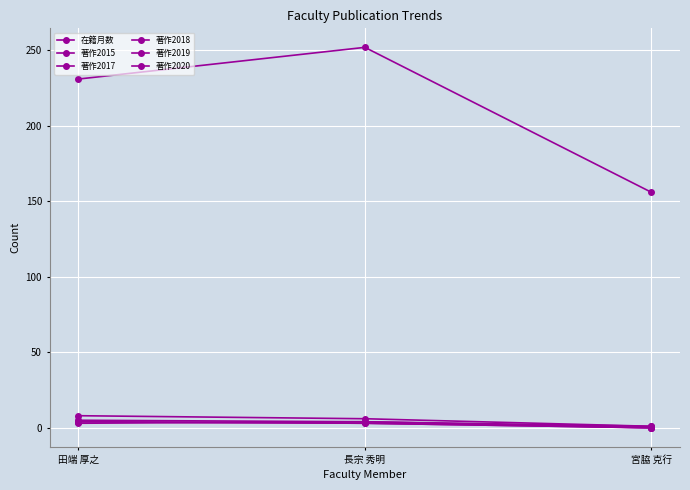

Is this an area chart (filled region under the line)?

No